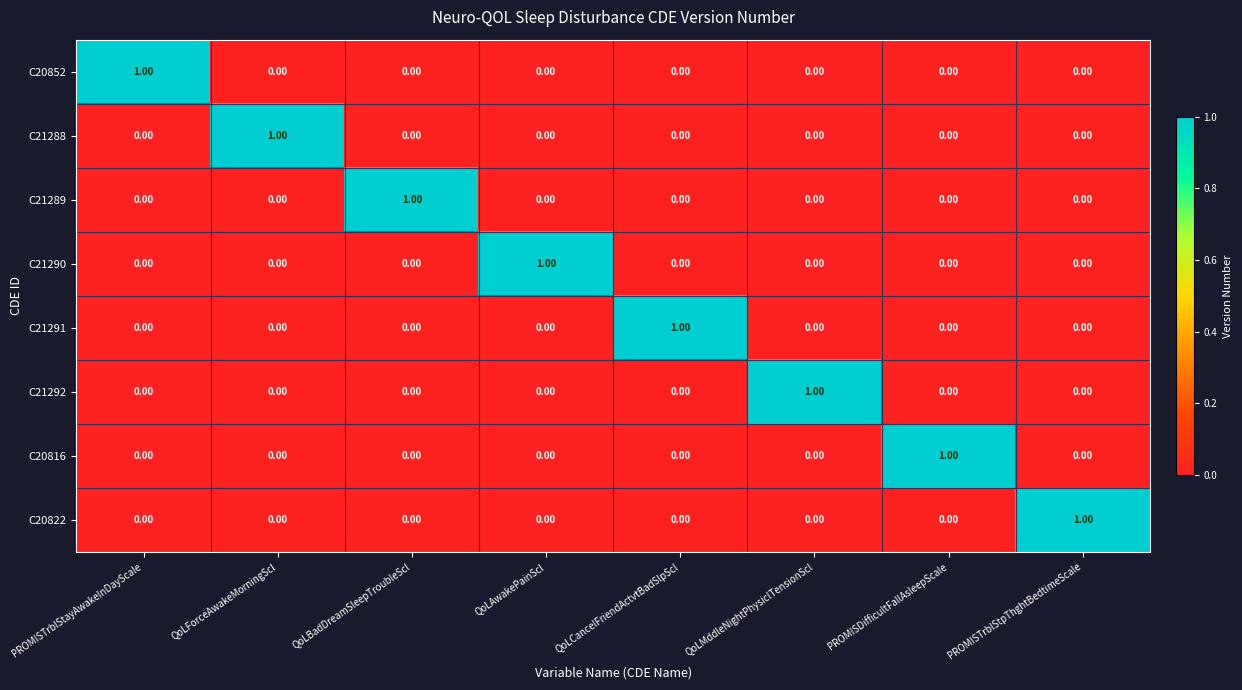

Which category has the highest value in the C21289 series?

QoLBadDreamSleepTroubleScl